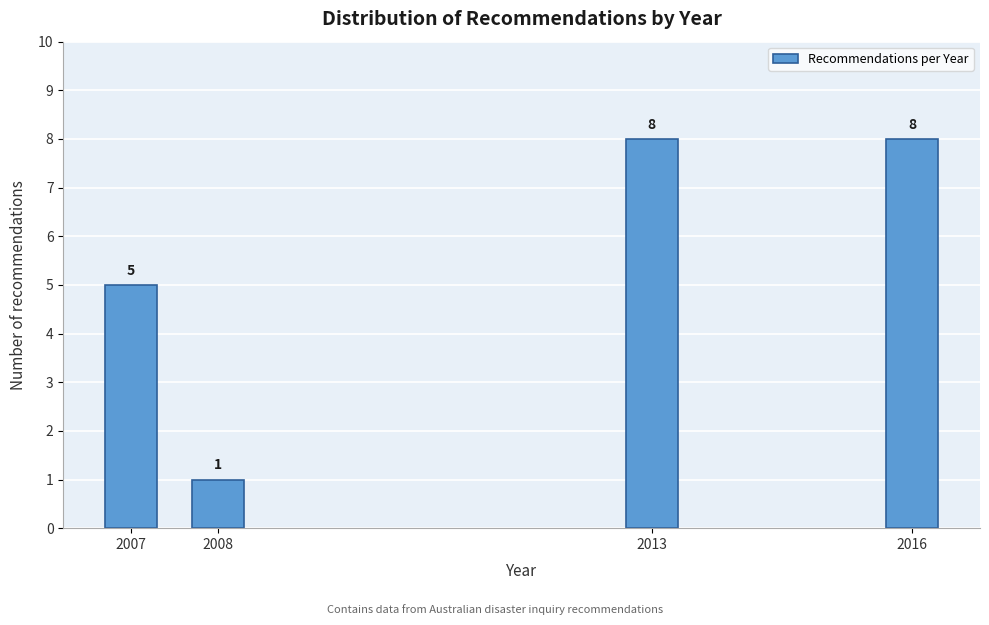

Reading left to right, what are all the values shown in this chart?

2007=5	2008=1	2013=8	2016=8